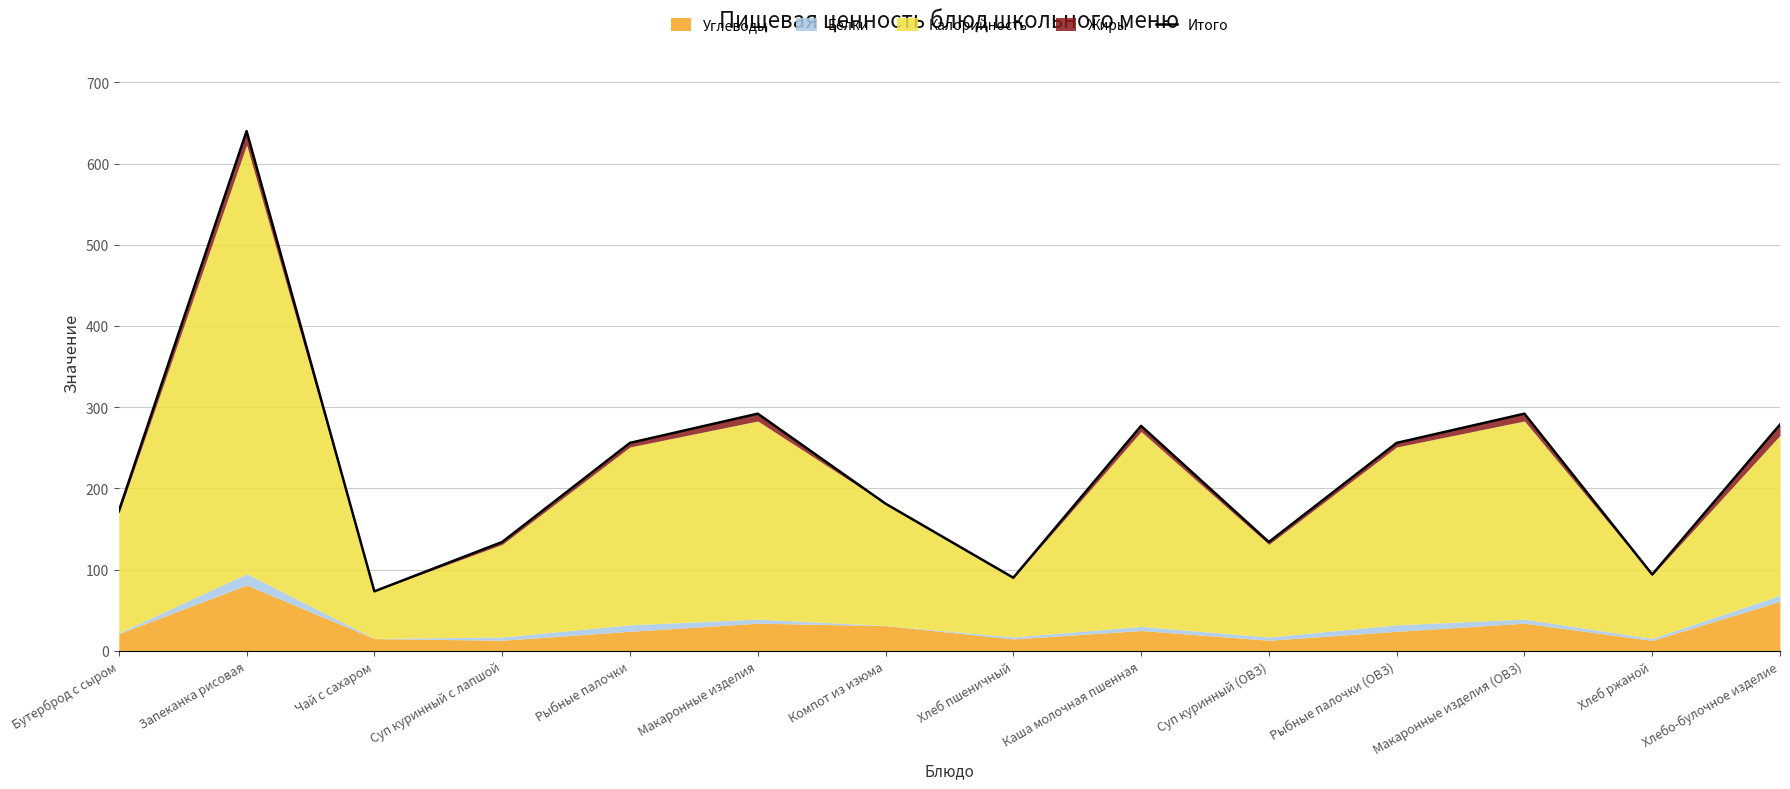

Reading left to right, extract all data points from this chart.

Бутерброд с сыром=172.0	Запеканка рисовая=640.0	Чай с сахаром=73.2	Суп куринный с лапшой=134.0	Рыбные палочки=256.0	Макаронные изделия=292.0	Компот из изюма=181.2	Хлеб пшеничный=90.0	Каша молочная пшенная=277.0	Суп куринный (ОВЗ)=134.0	Рыбные палочки (ОВЗ)=256.0	Макаронные изделия (ОВЗ)=292.0	Хлеб ржаной=94.0	Хлебо-булочное изделие=278.6